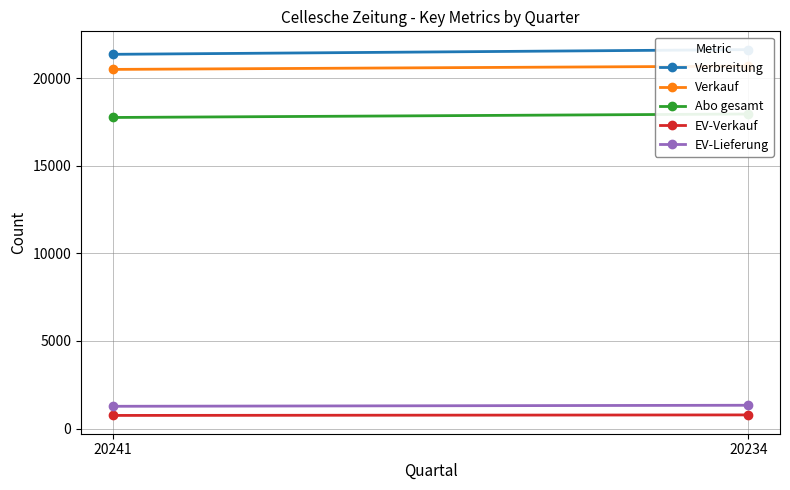

What is the spread (max minus min) of values at 20241?

20612